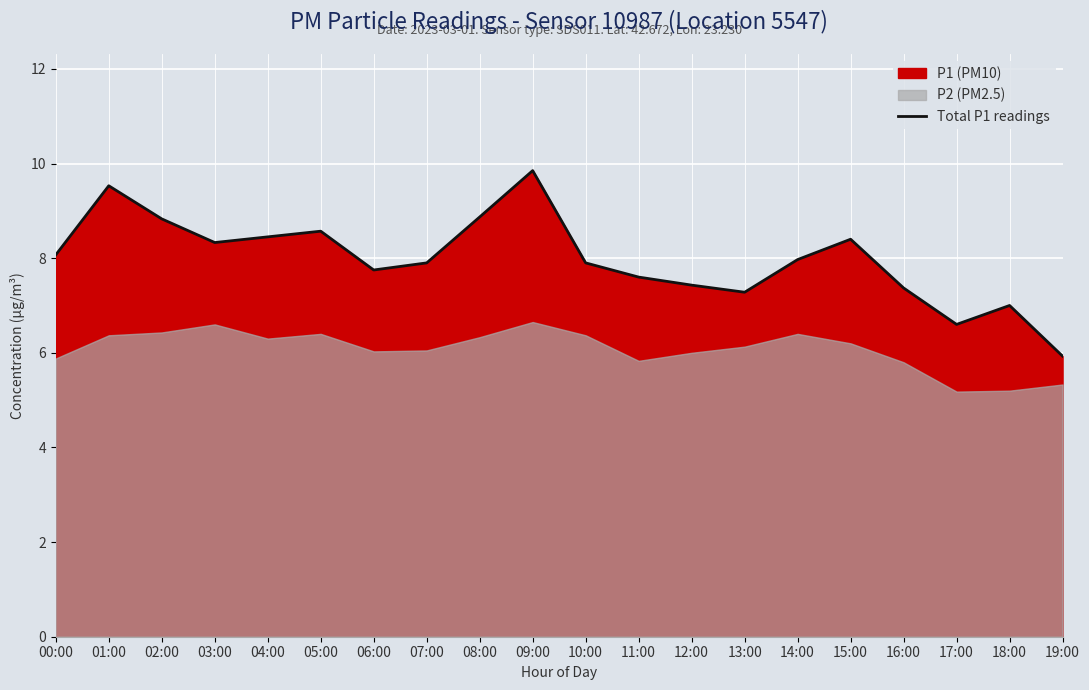

What value does the data have at 05:00?

8.6